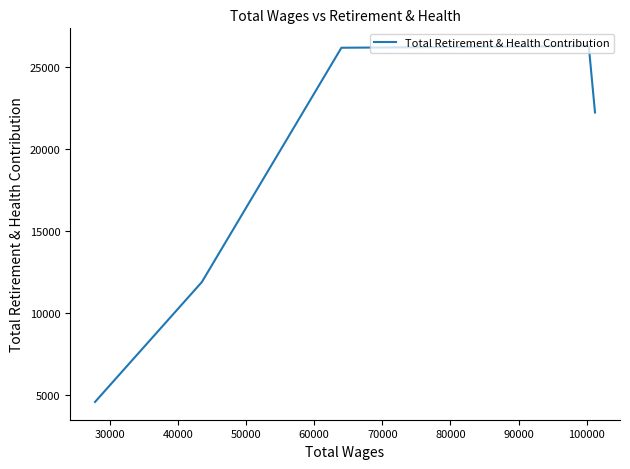

Does the chart display data point markers on the line(s)?

No